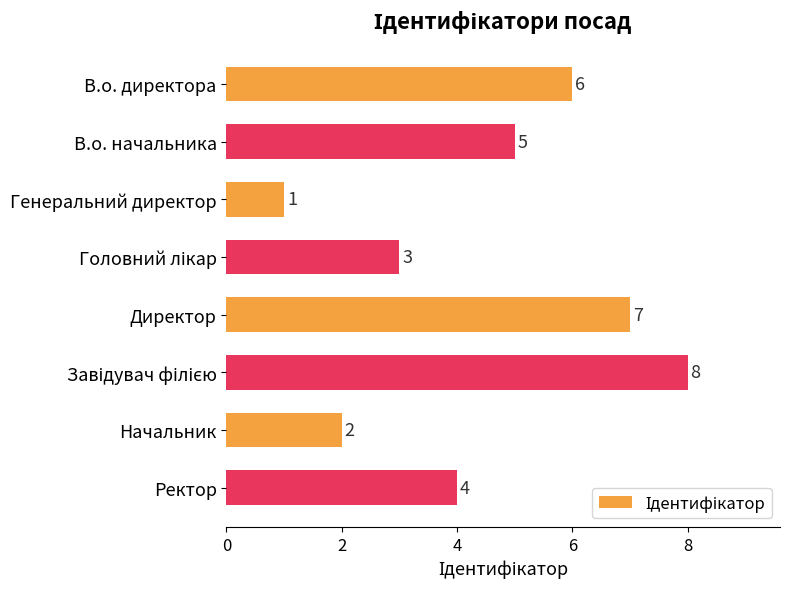

Reading top to bottom, extract all data points from this chart.

6	5	1	3	7	8	2	4